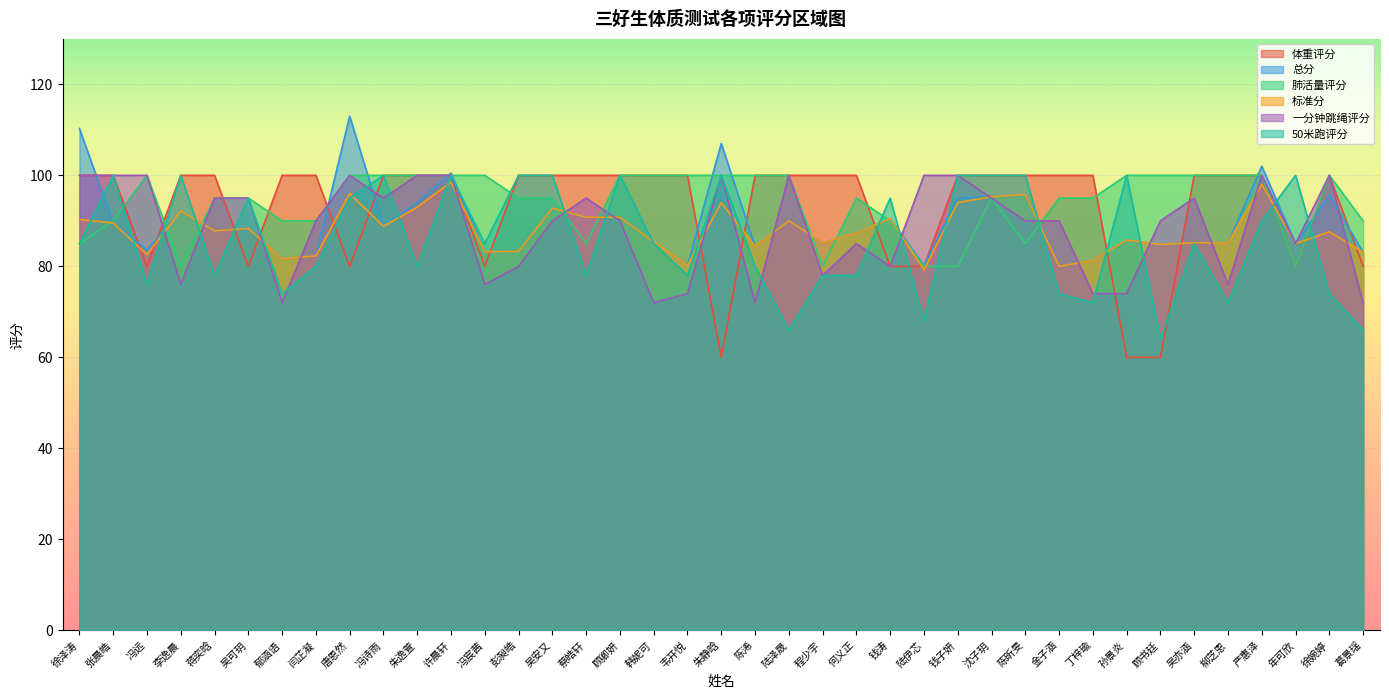

True or false: 体重评分 and 标准分 cross at least once.

True